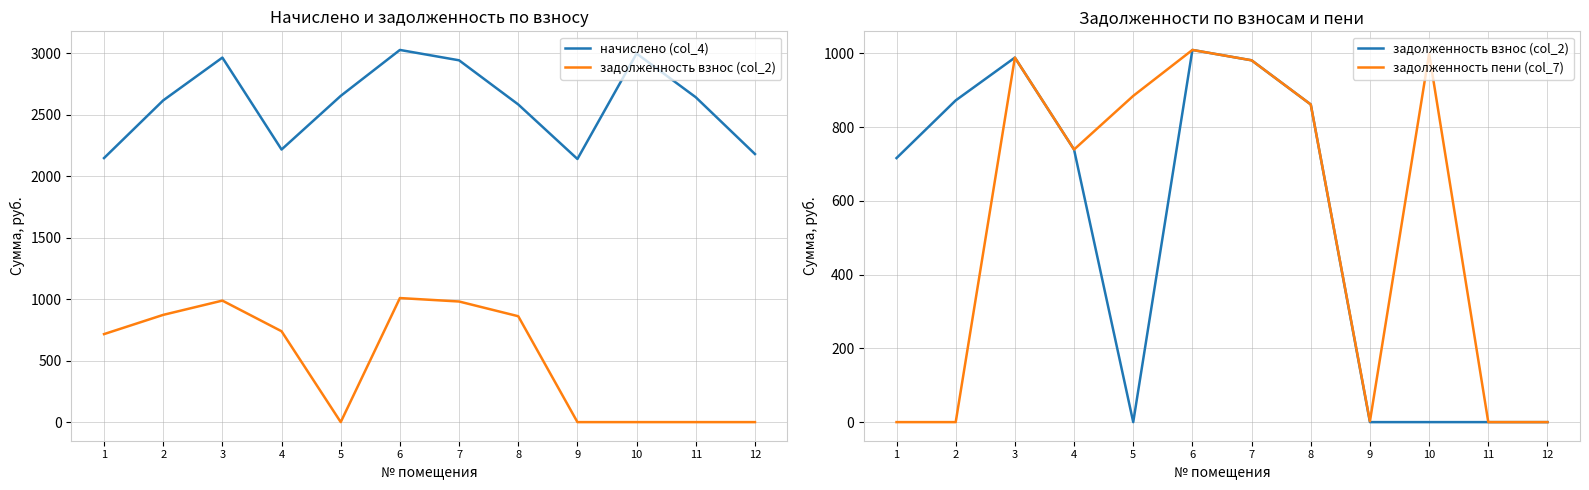

What is the total value across all series at 8?

4307.6